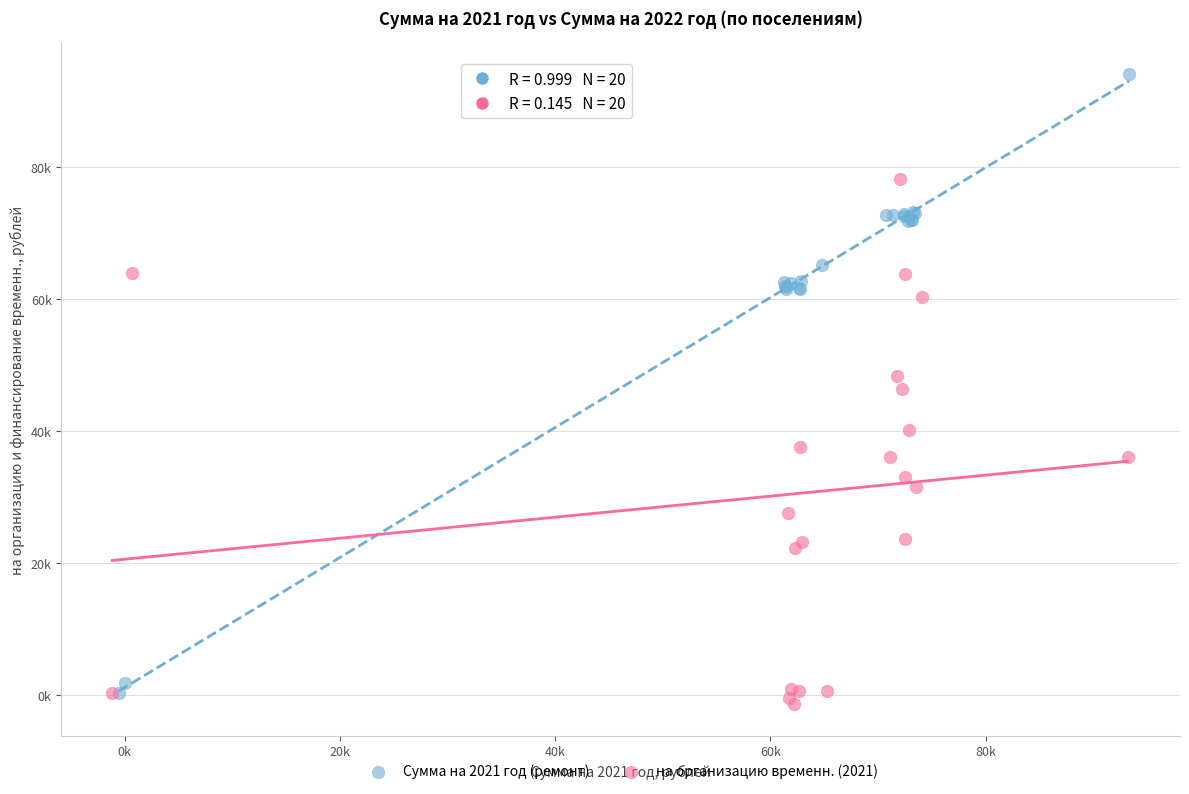

Which series reaches the minimum Y coordinate?

на организацию временн. (2021)